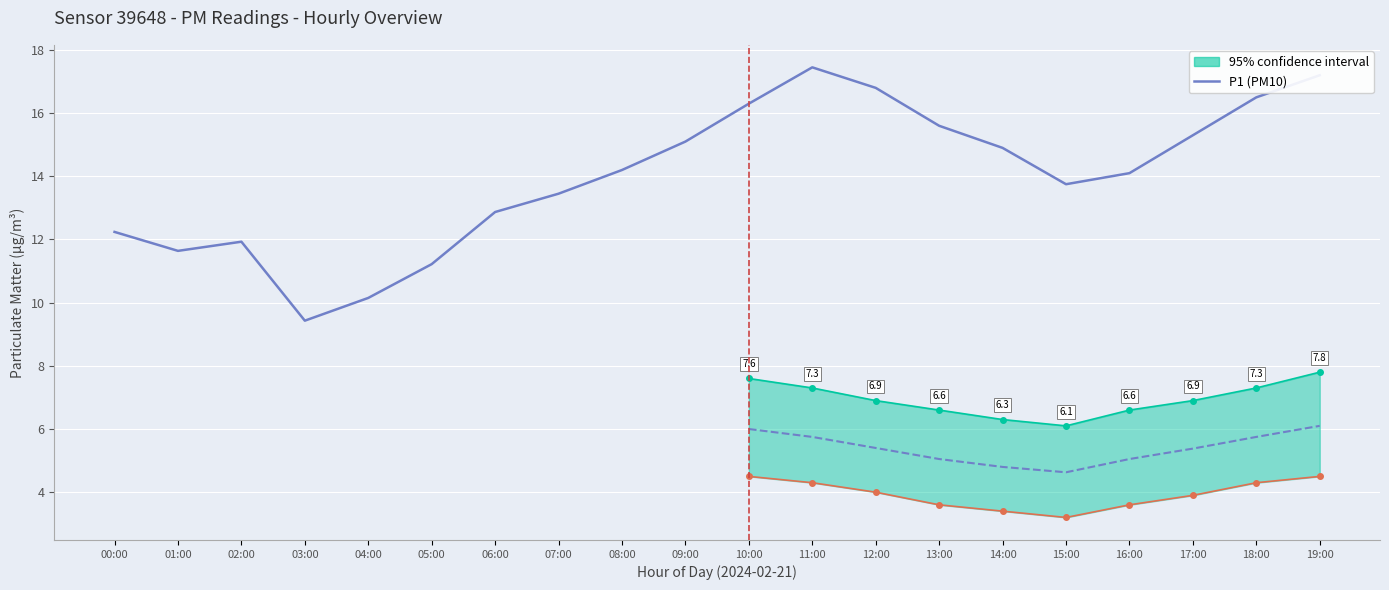

Rank the categories by value from lowest to highest.

03:00, 04:00, 05:00, 01:00, 02:00, 00:00, 06:00, 07:00, 15:00, 16:00, 08:00, 14:00, 09:00, 17:00, 13:00, 10:00, 18:00, 12:00, 19:00, 11:00